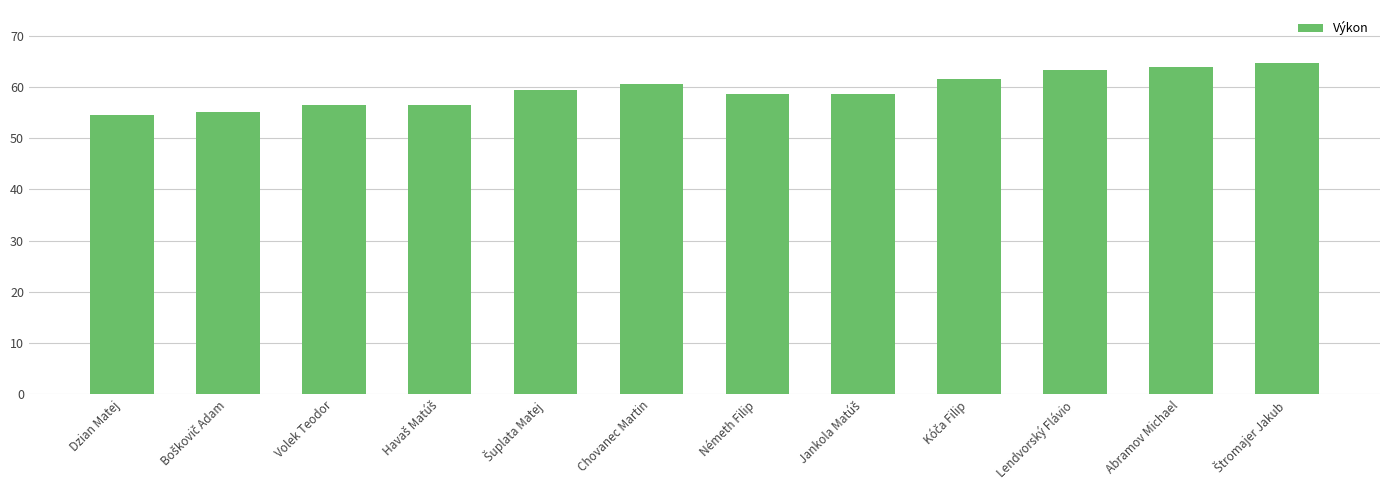

What is the ratio of the value at Abramov Michael to the value at Németh Filip?

1.1